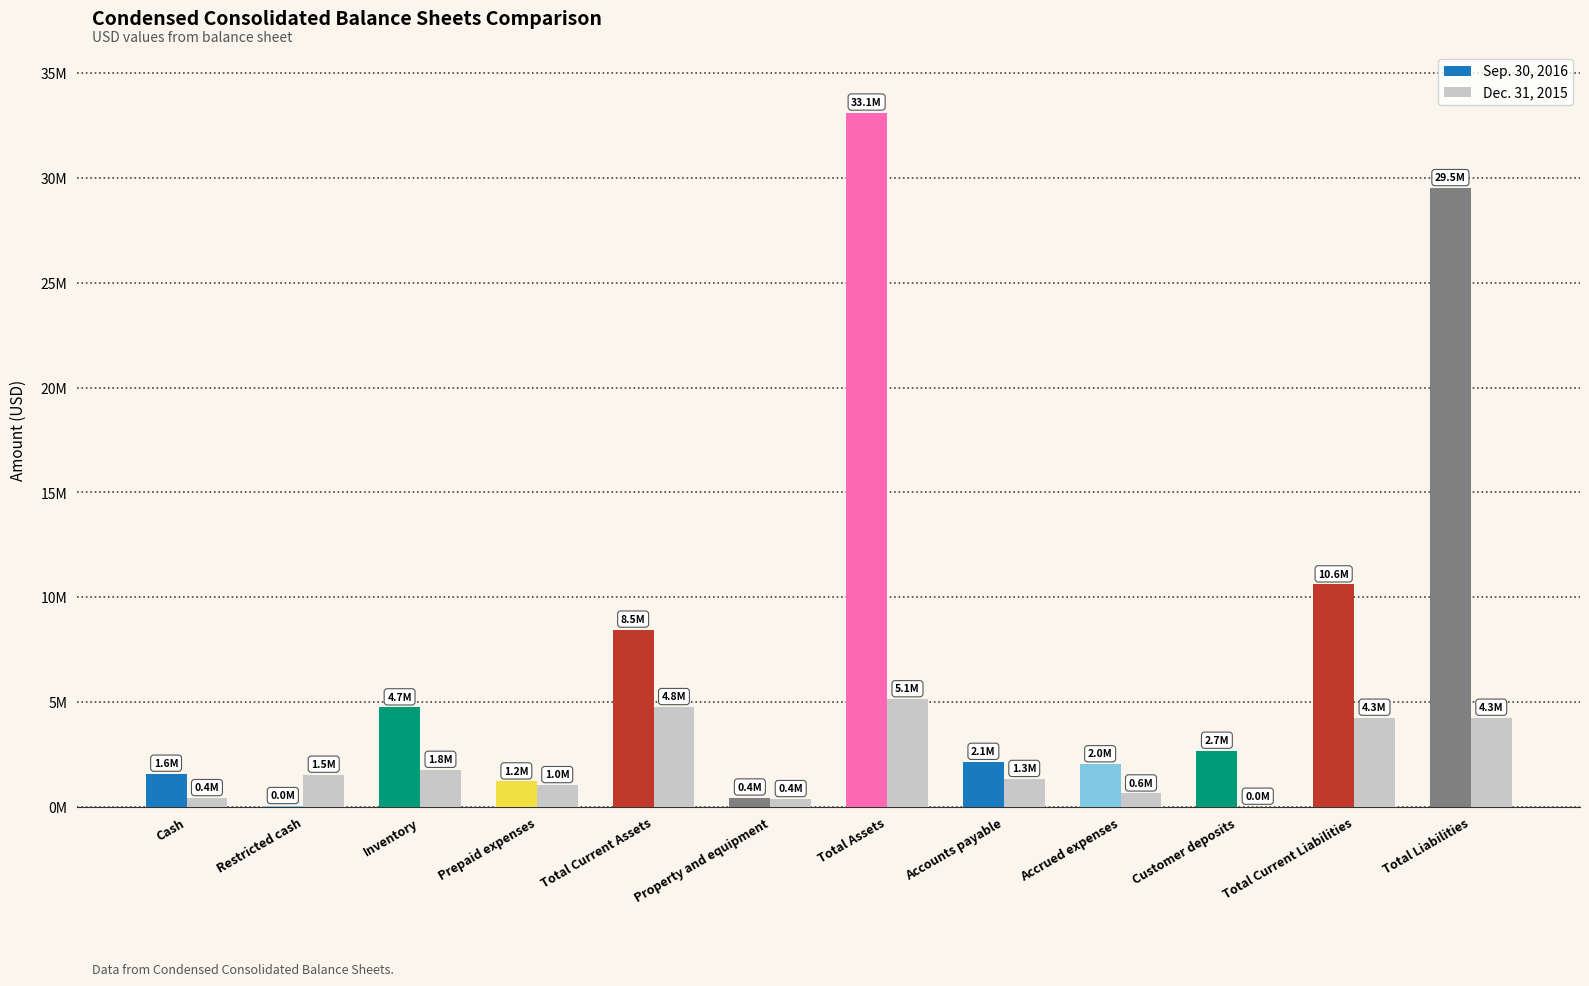

At which category does the chart reach its peak across all series?

Total Assets